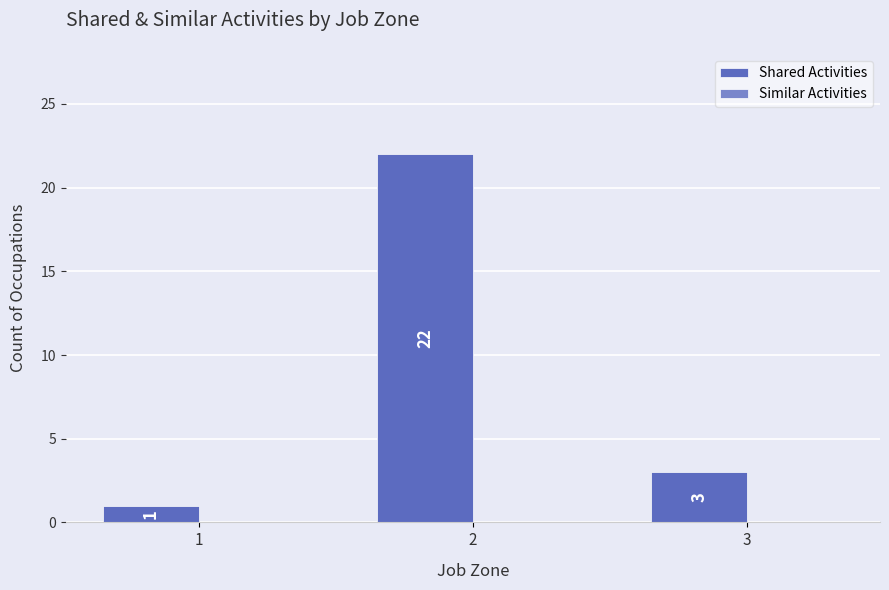

The chart shows a value of 3 at 3. True or false?

True